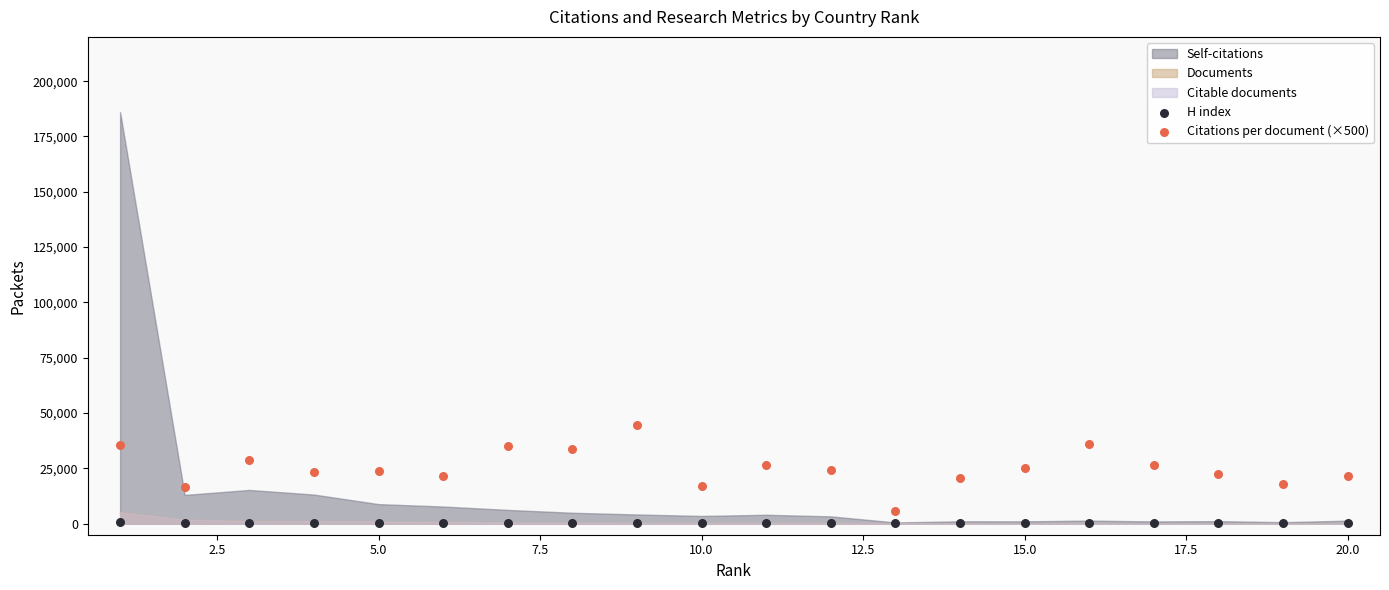

Across all data points, what is the range of Y values (max minus min)?

44313